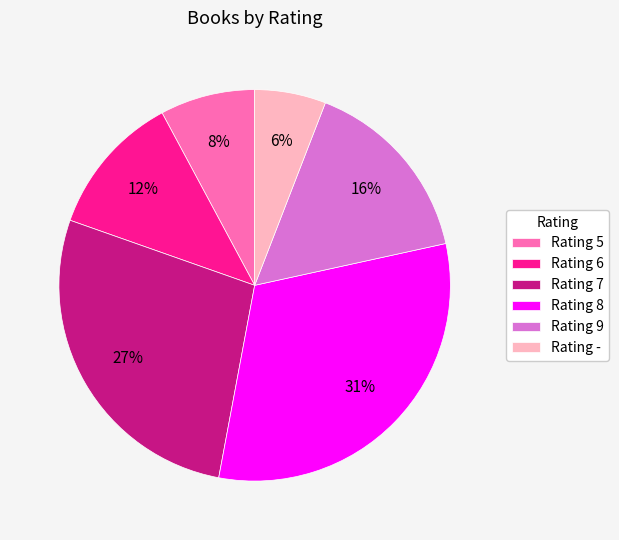

True or false: Rating 9 accounts for 16% of the total.

True